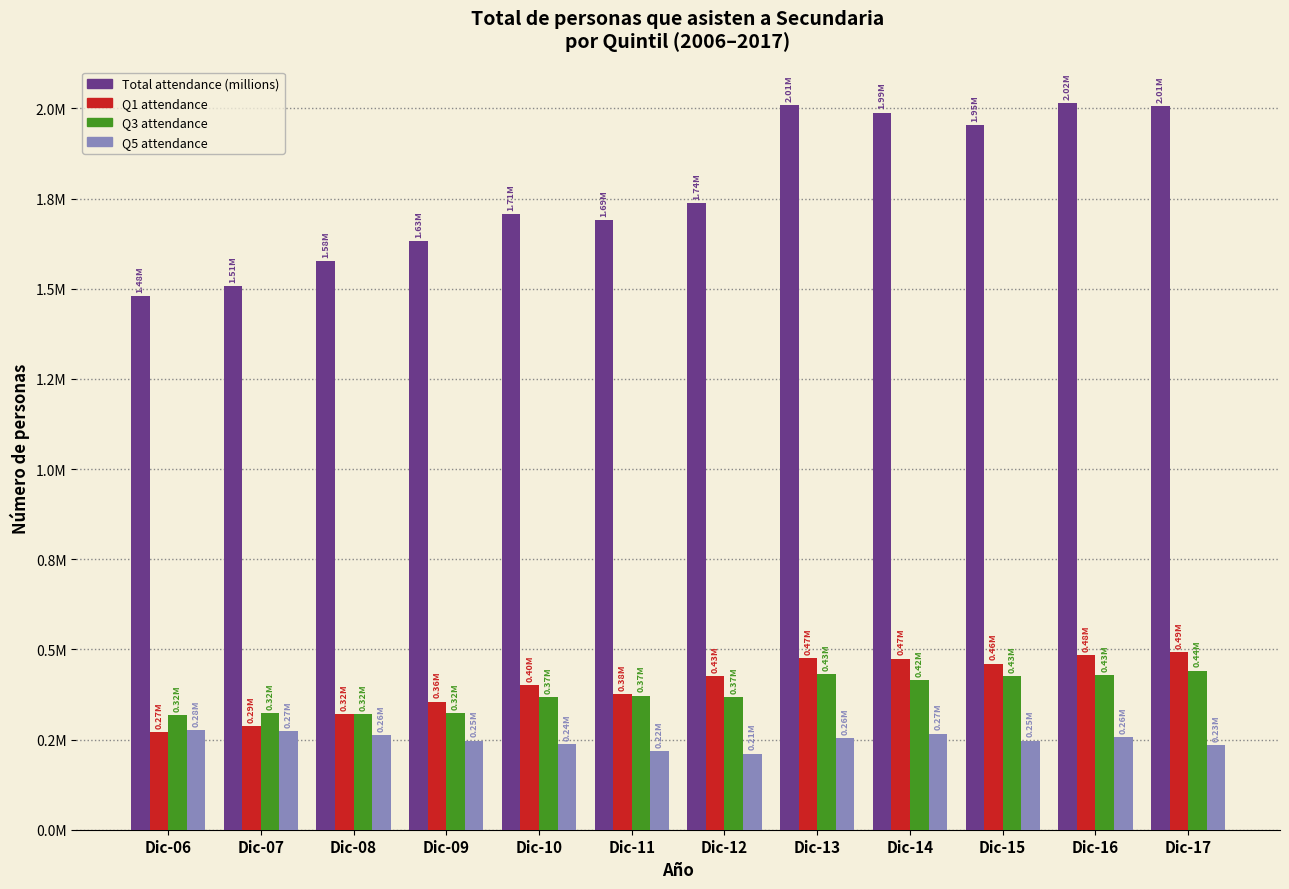

What are all the series names shown in the legend?

Total attendance (millions), Q1 attendance, Q3 attendance, Q5 attendance